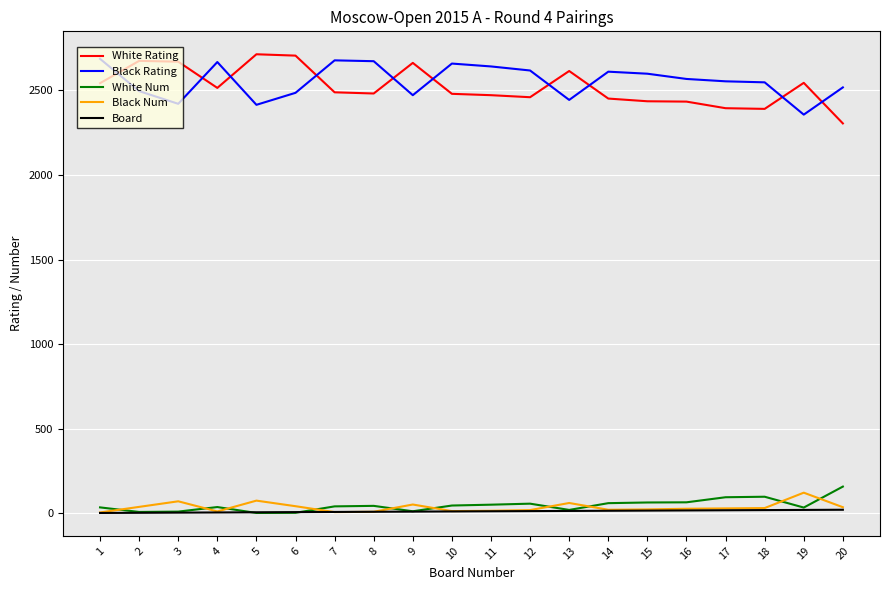

True or false: Black Num has more than 0 interior local peaks.

True